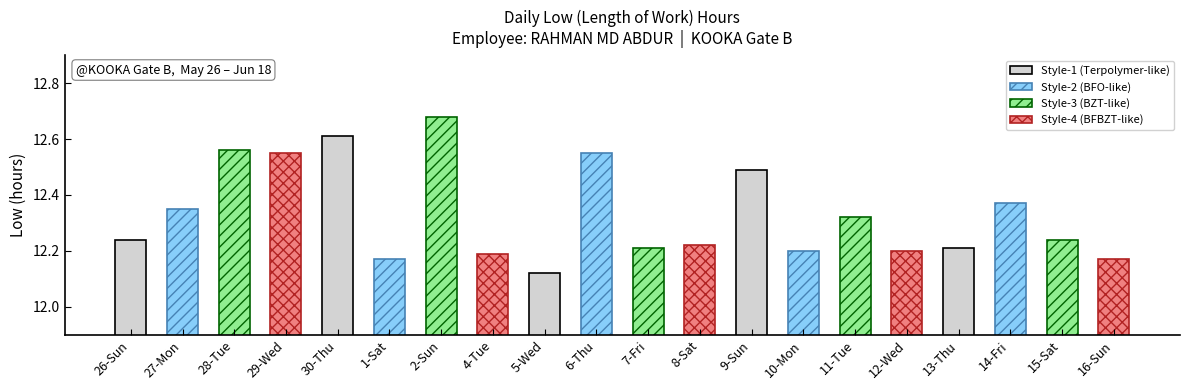

Rank the categories by value from lowest to highest.

5-Wed, 1-Sat, 16-Sun, 4-Tue, 10-Mon, 12-Wed, 7-Fri, 13-Thu, 8-Sat, 26-Sun, 15-Sat, 11-Tue, 27-Mon, 14-Fri, 9-Sun, 29-Wed, 6-Thu, 28-Tue, 30-Thu, 2-Sun